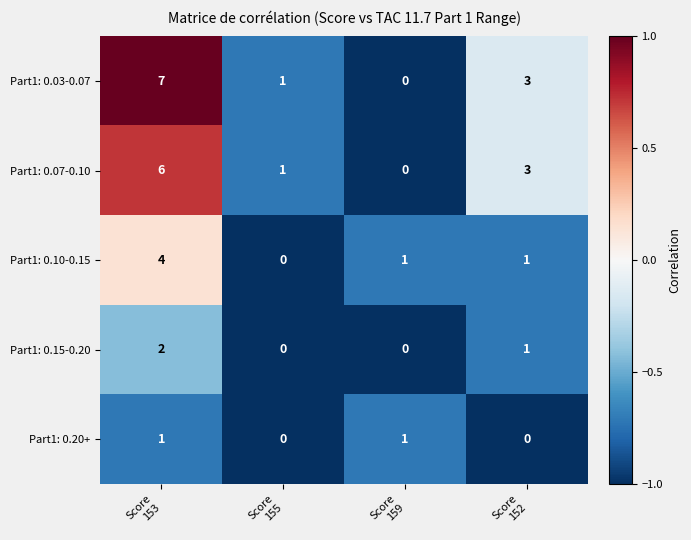

What is the sum of all Part1: 0.10-0.15 values?

6